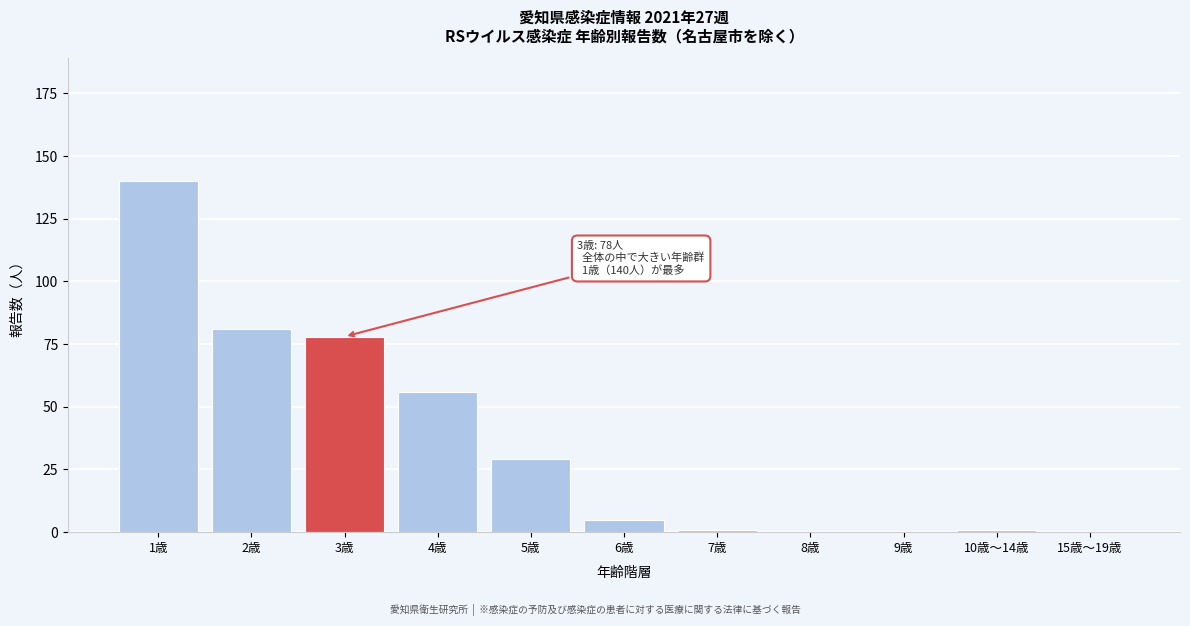

Reading left to right, what are all the values shown in this chart?

1歳=140	2歳=81	3歳=78	4歳=56	5歳=29	6歳=5	7歳=1	8歳=0	9歳=0	10歳～14歳=1	15歳～19歳=0